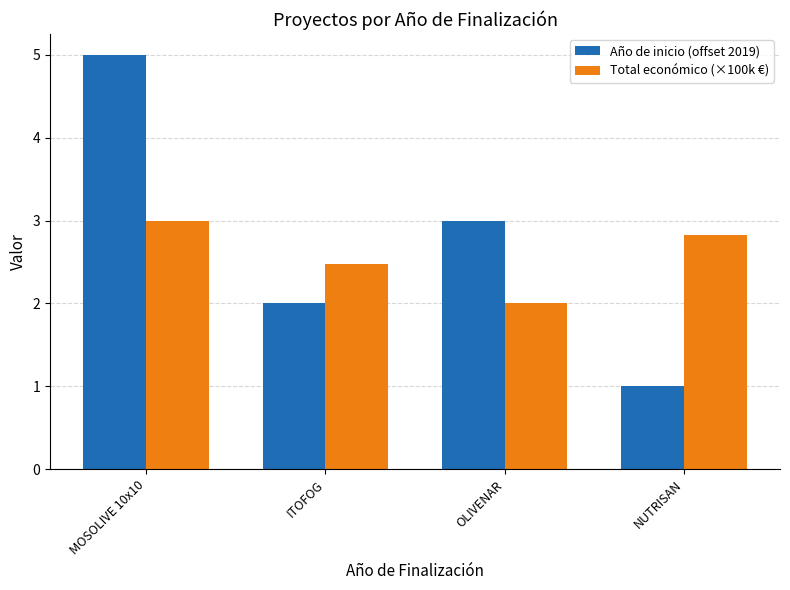

Does the chart contain stacked bars?

No